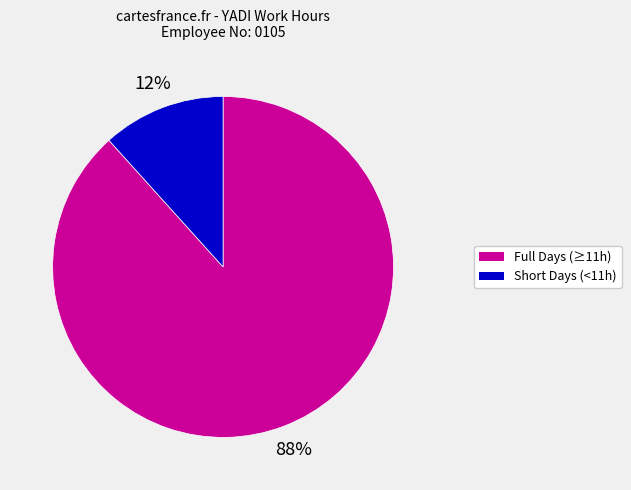

Is there any slice that represents more than half of the pie?

Yes